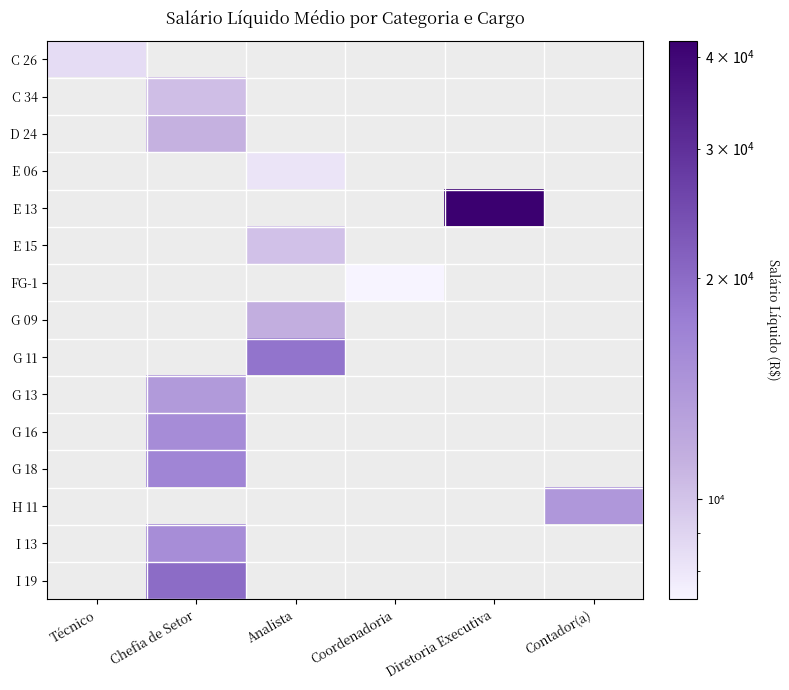

Between Analista and Chefia de Setor, which is larger?

Analista